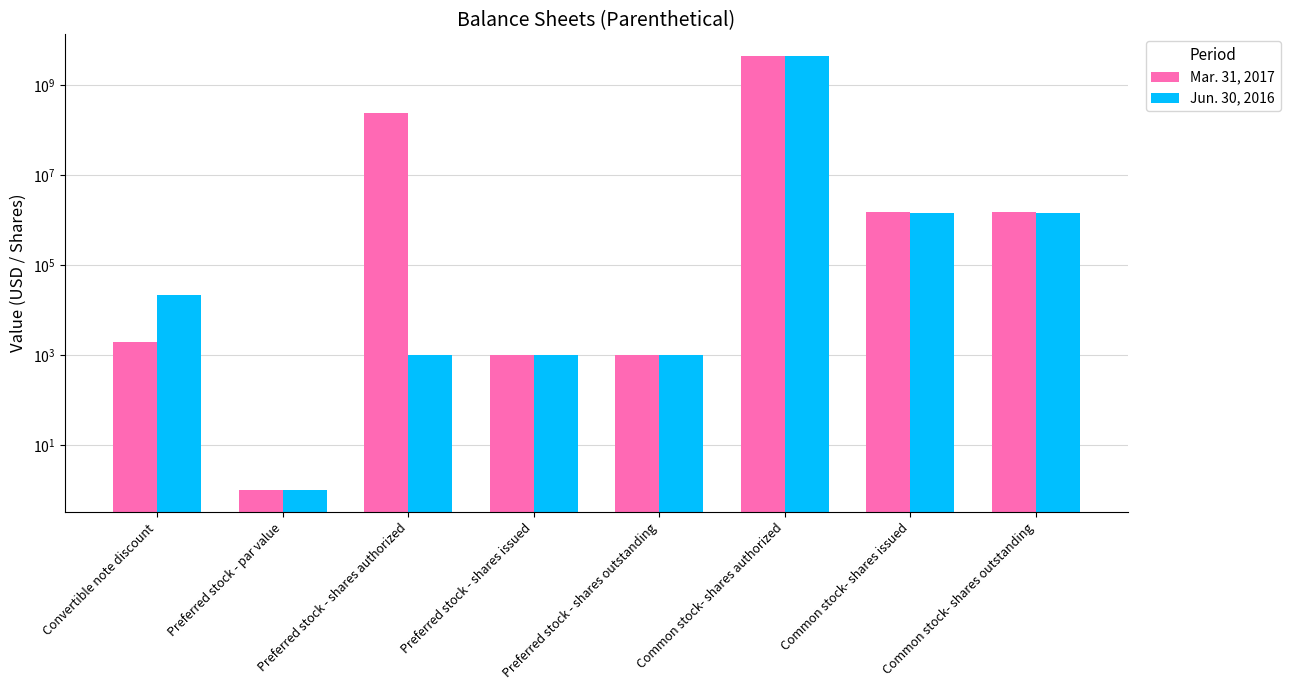

How many values in the Mar. 31, 2017 series exceed 1532785?

2